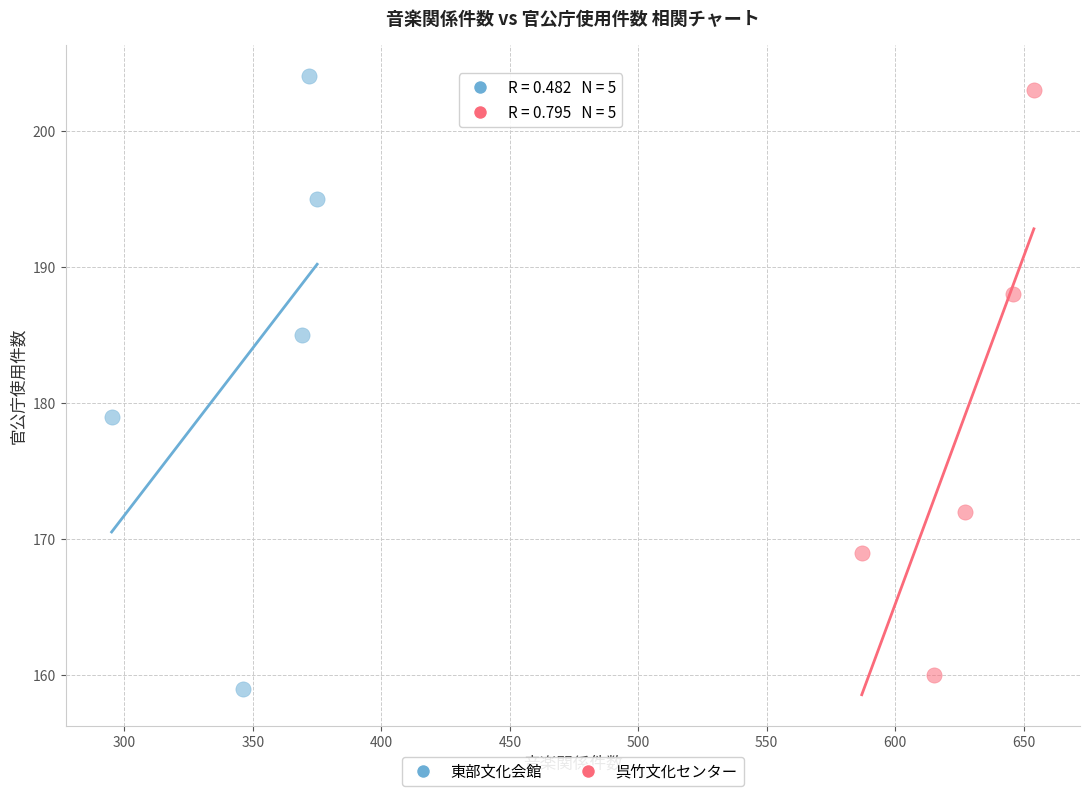

Which series has the widest spread of Y values?

東部文化会館